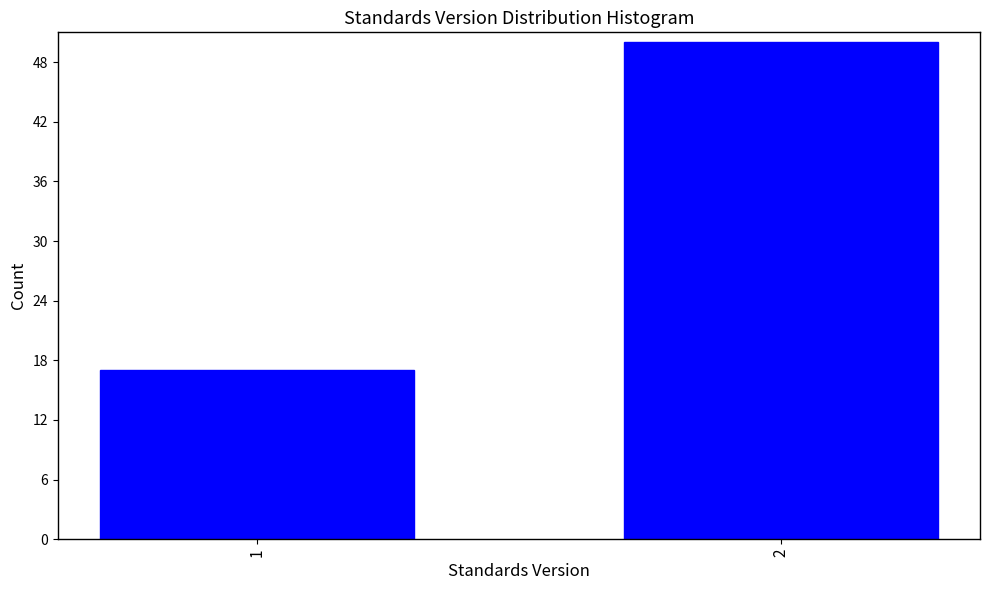

Reading left to right, extract all data points from this chart.

17	50